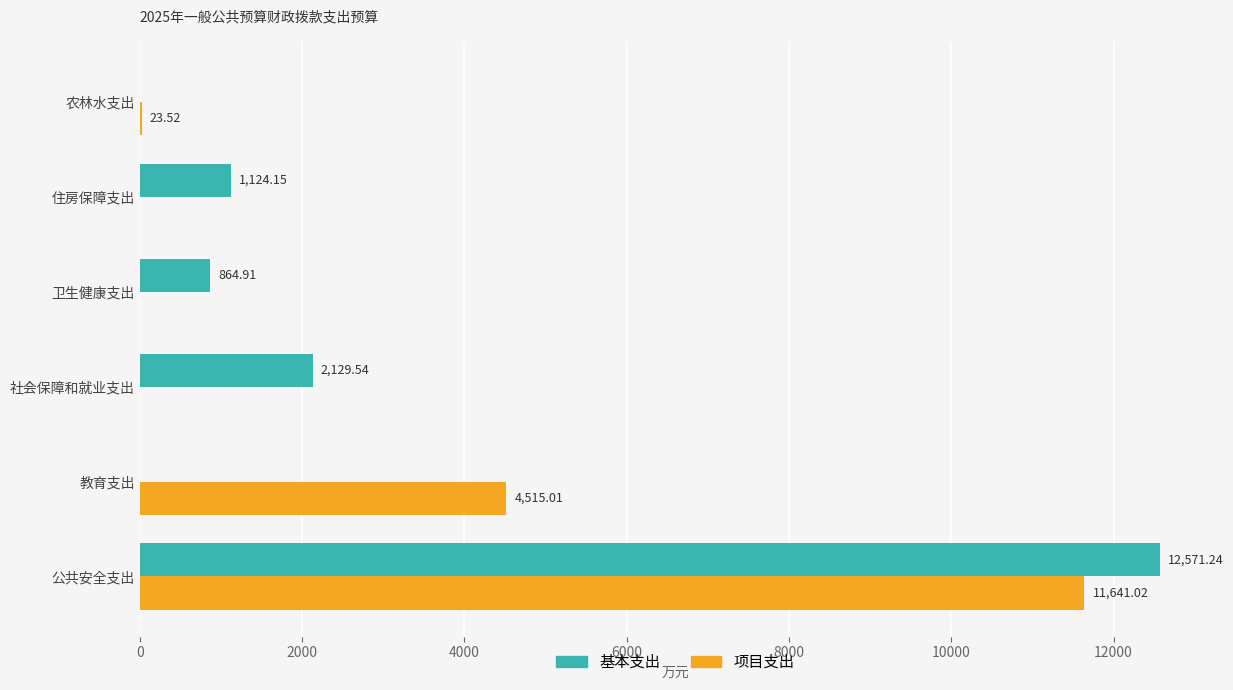

Which series changed the most between 公共安全支出 and 住房保障支出?

项目支出